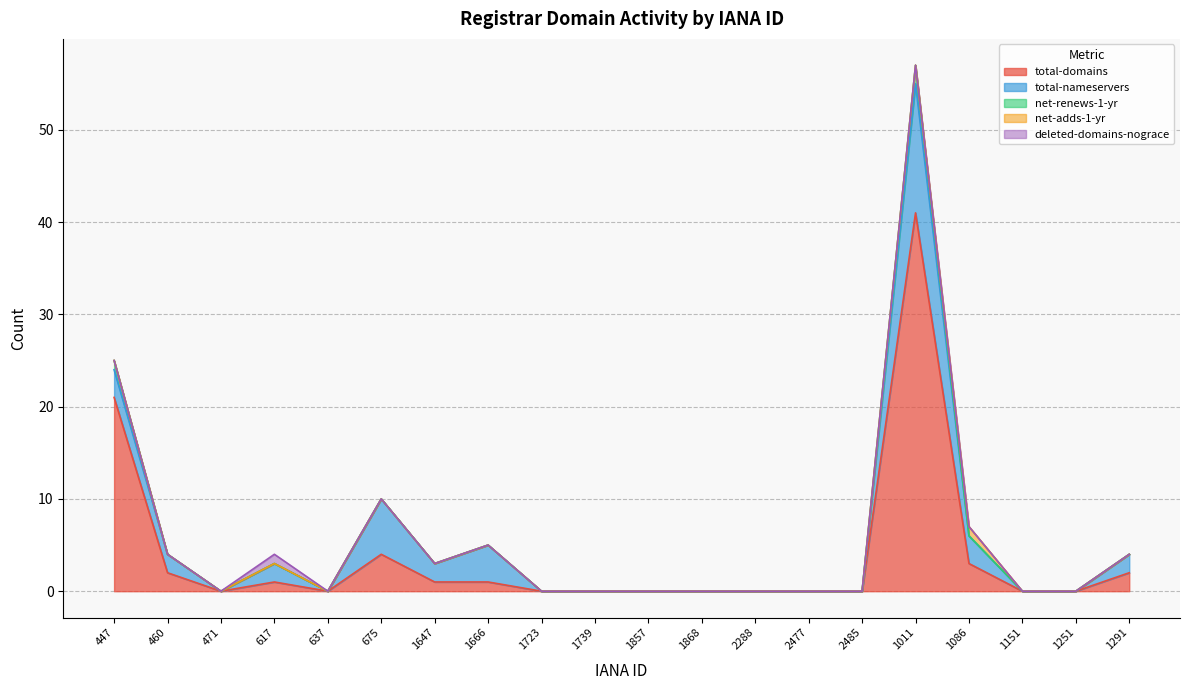

What is the spread (max minus min) of values at 1086?

3